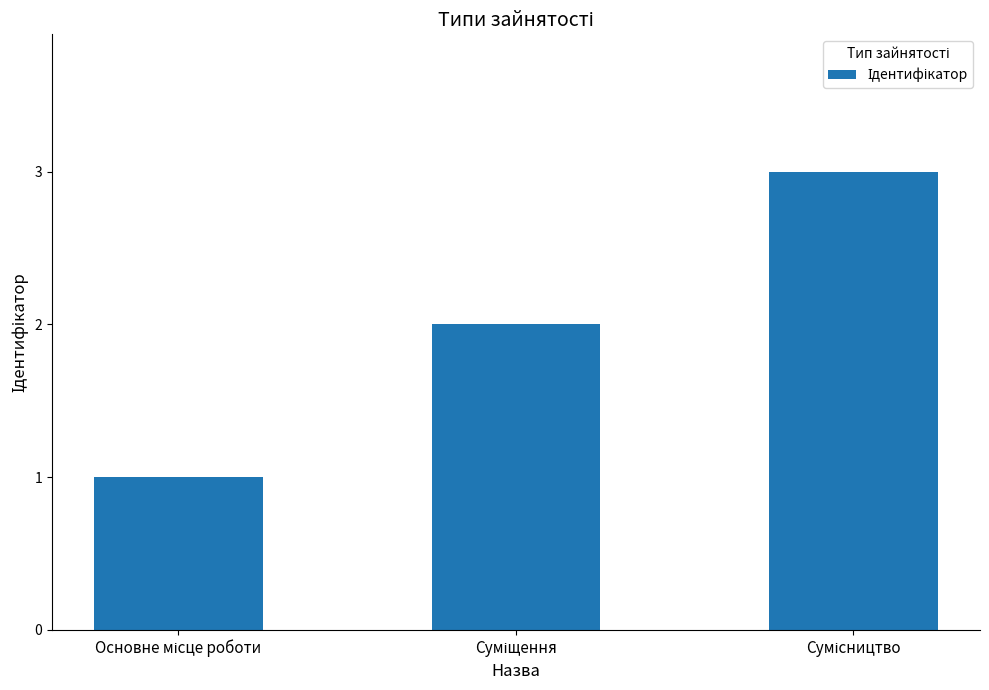

What is the greatest value displayed?

3